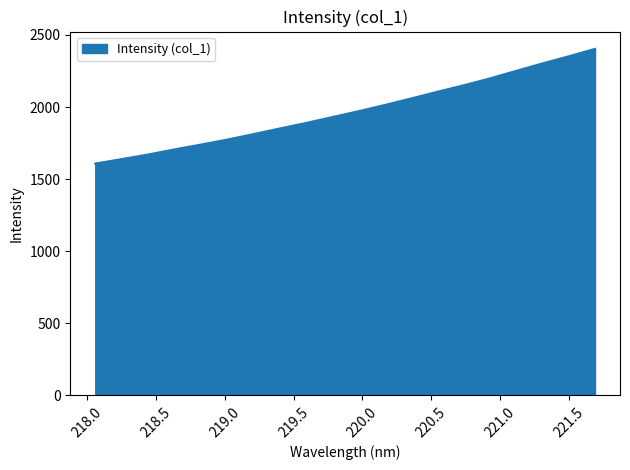

What is the smallest value displayed?

1608.1